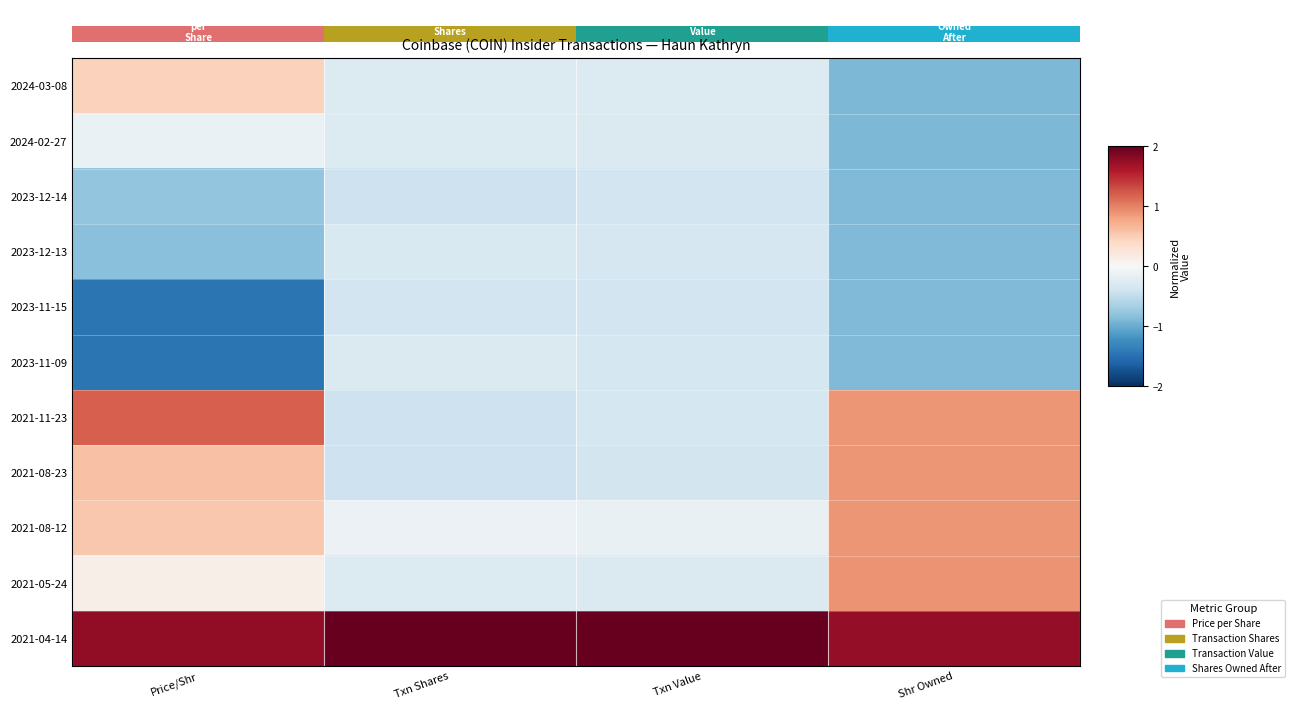

Rank the series by their maximum value, from lowest to highest.

2023-12-14, 2023-11-15, 2023-12-13, 2023-11-09, 2024-02-27, 2024-03-08, 2021-08-23, 2021-08-12, 2021-05-24, 2021-11-23, 2021-04-14